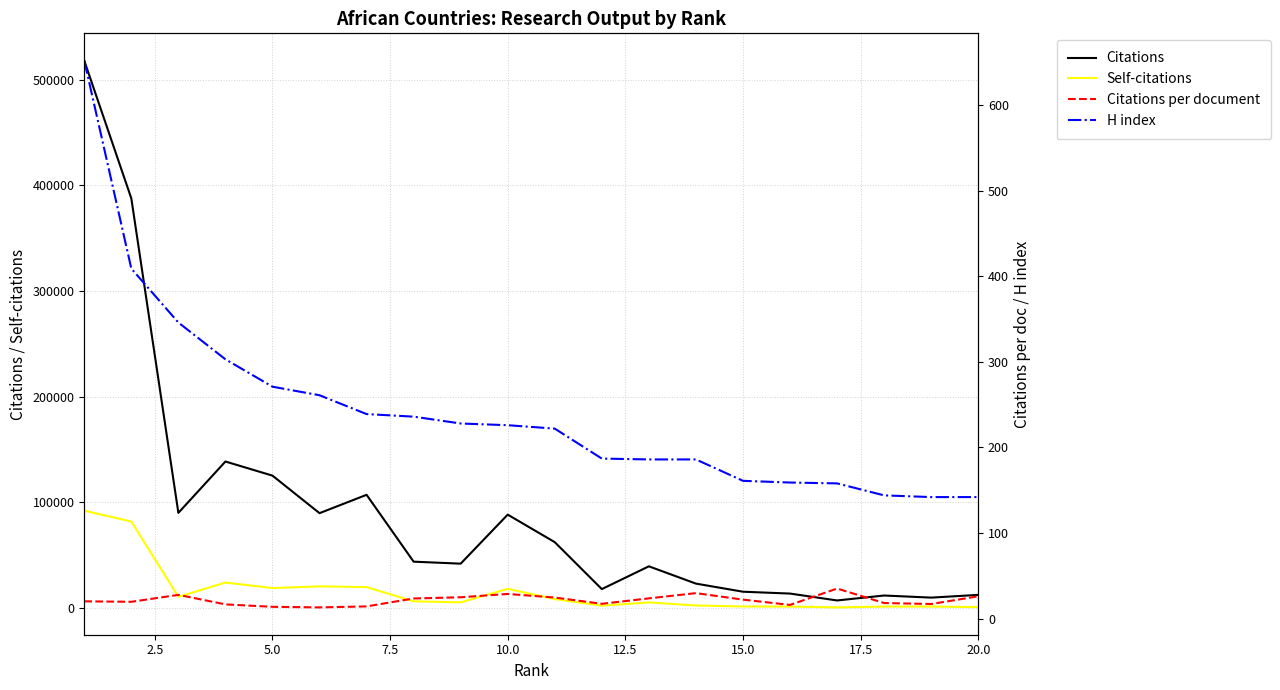

Reading left to right, extract all data points from this chart.

Citations: 518169.0	387712.0	89944.0	138587.0	125219.0	89676.0	107061.0	43747.0	41861.0	88296.0	62207.0	17782.0	39348.0	22975.0	15298.0	13539.0	7022.0	11696.0	9709.0	12290.0
Self-citations: 92033.0	81746.0	10446.0	24003.0	18745.0	20372.0	19634.0	6192.0	5252.0	18015.0	8311.0	2116.0	5136.0	2266.0	1321.0	1216.0	458.0	1230.0	1247.0	706.0
Citations per document: 20.2	19.6	27.7	16.6	13.8	13.1	14.2	23.5	24.9	28.8	24.6	17.3	23.6	29.8	22.2	16.0	35.1	18.2	17.1	26.0
H index: 652.0	409.0	346.0	303.0	271.0	261.0	239.0	236.0	228.0	226.0	222.0	187.0	186.0	186.0	161.0	159.0	158.0	144.0	142.0	142.0